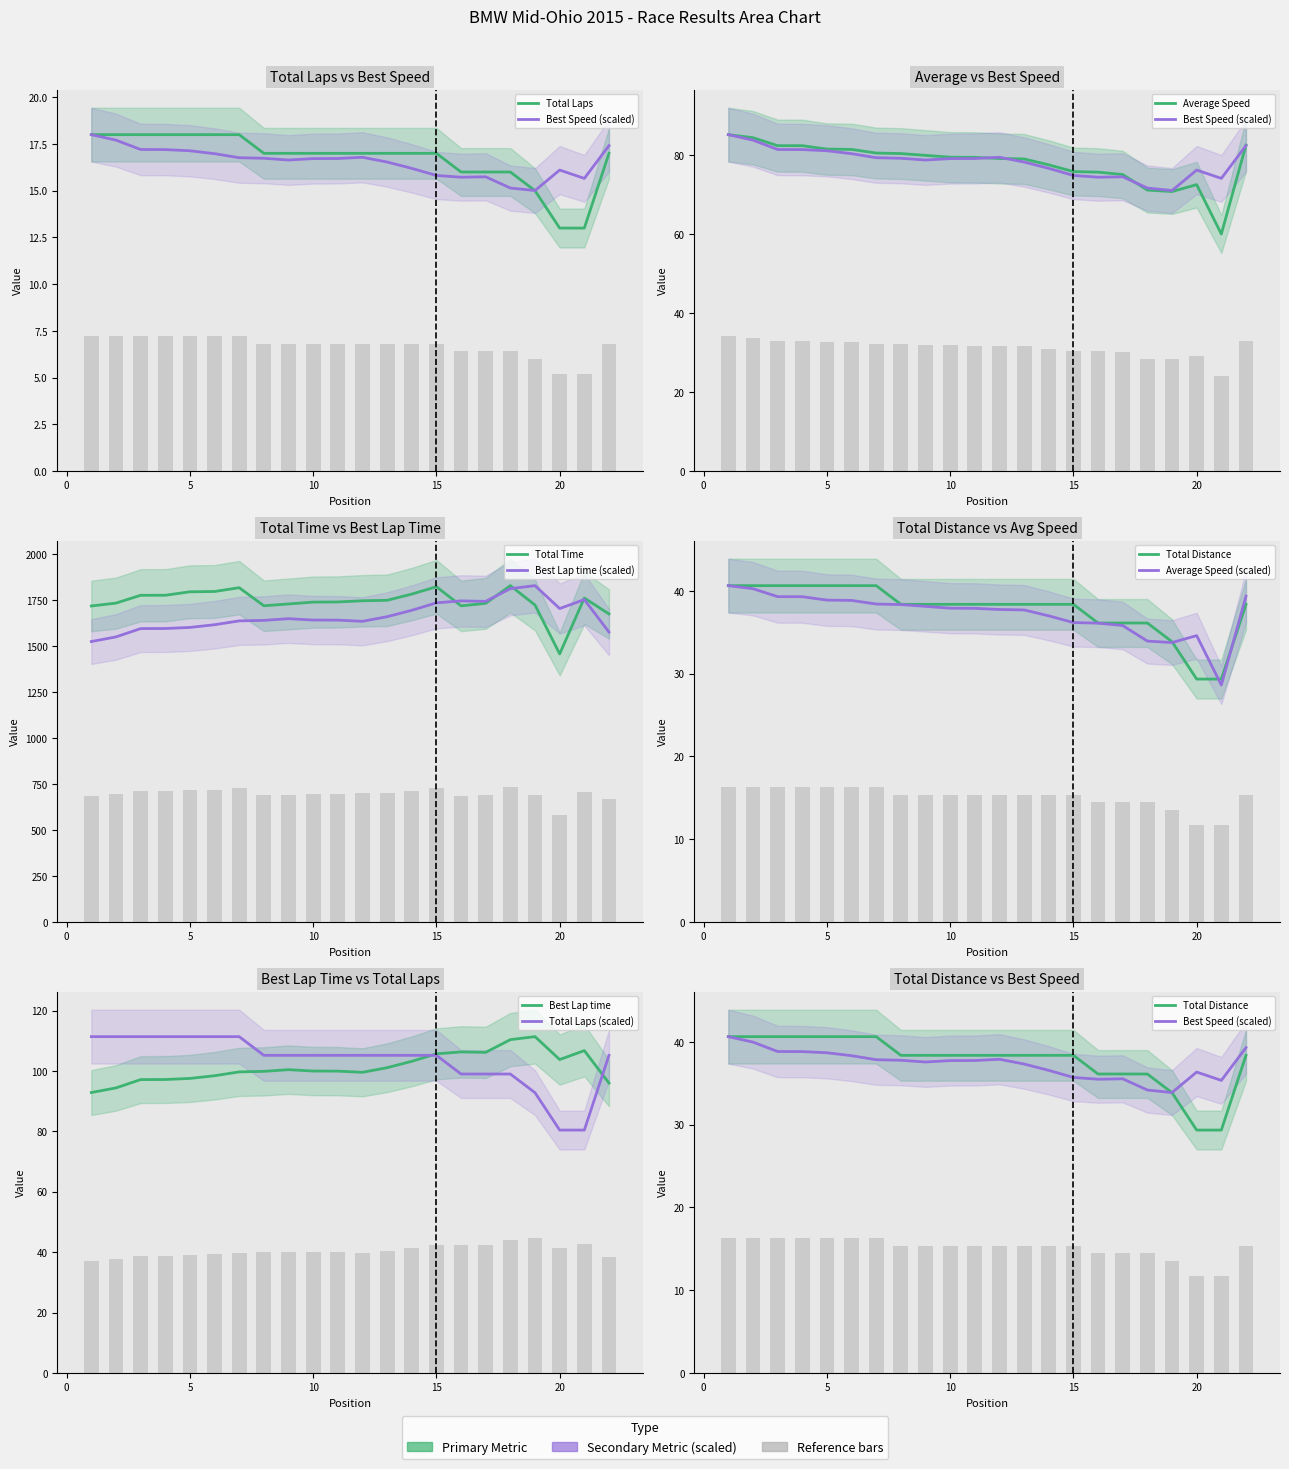

What is the difference between the maximum and minimum values in the Best Lap time series?

303.9